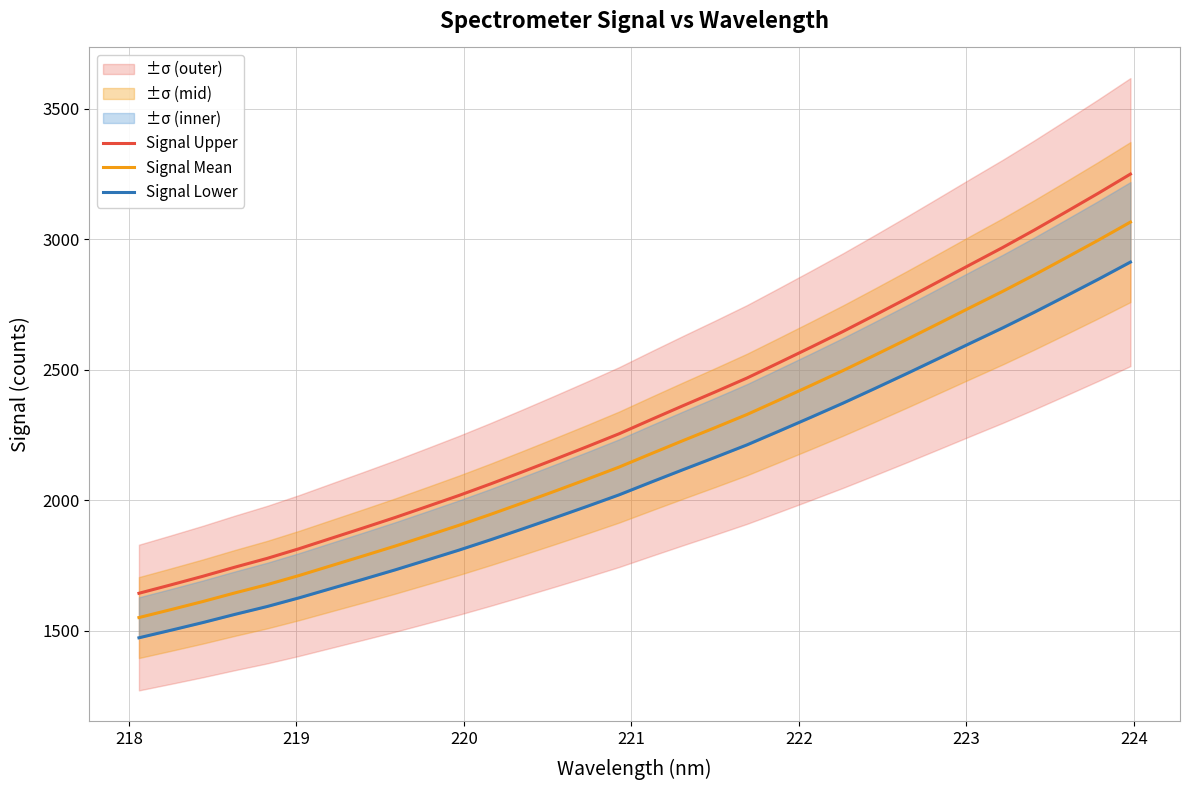

How many data points in Signal Upper are less than 2308?

16